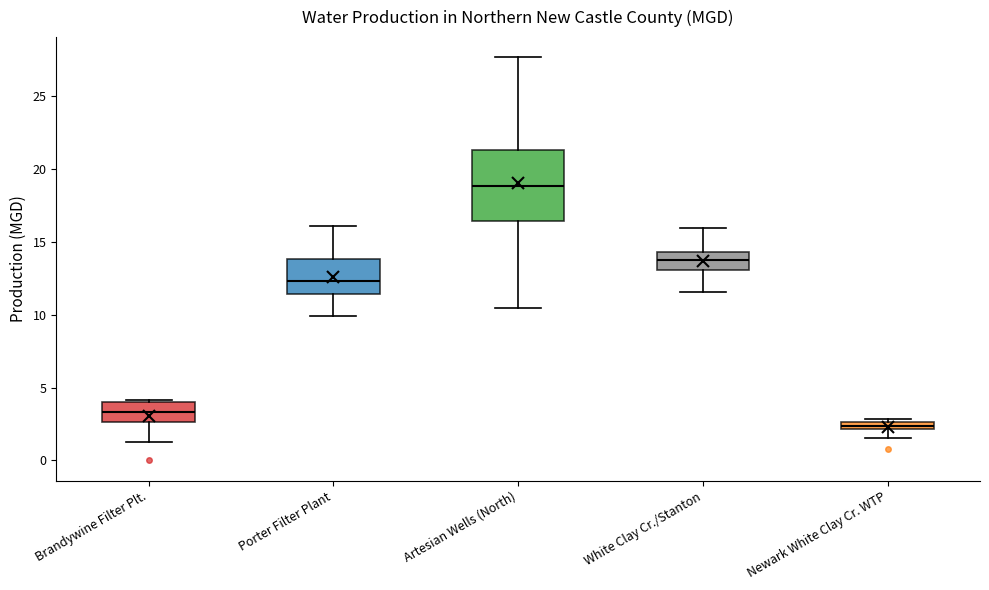

Which box has the highest median line?

Artesian Wells (North)